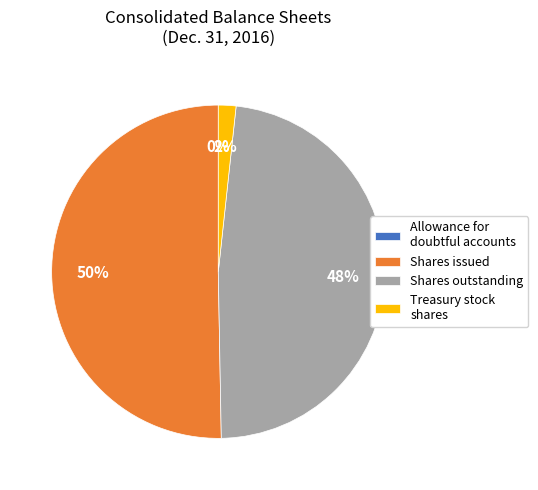

Which category accounts for the majority?

Shares issued